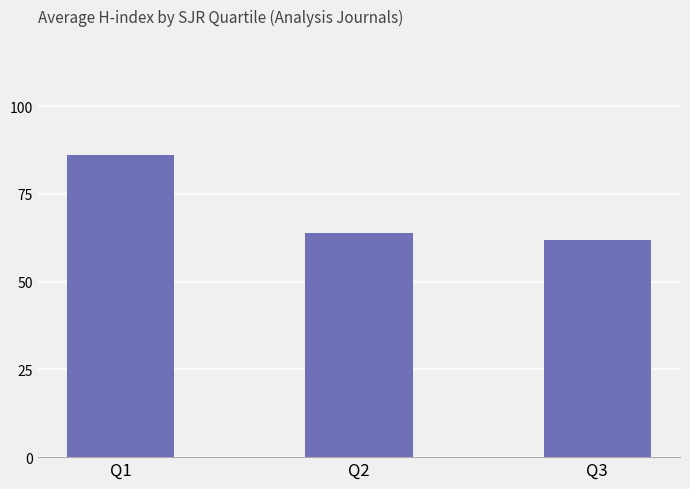

Where does the data first go above 64?

Q1